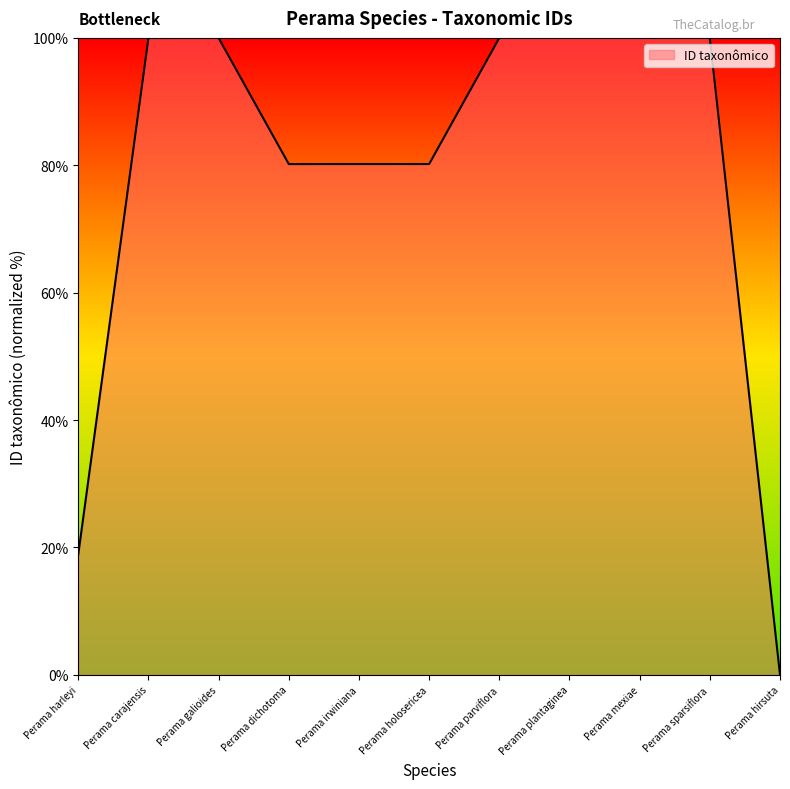

What position from the right is Perama holosericea?

6